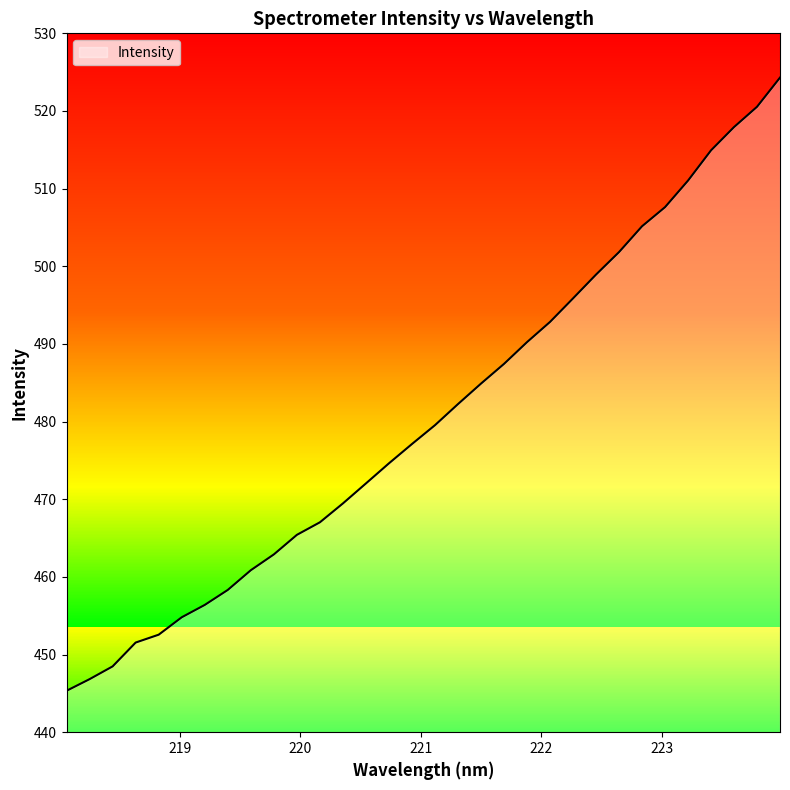

Approximately how many times larger is the value at 219.7801 compared to 222.6447?

0.9